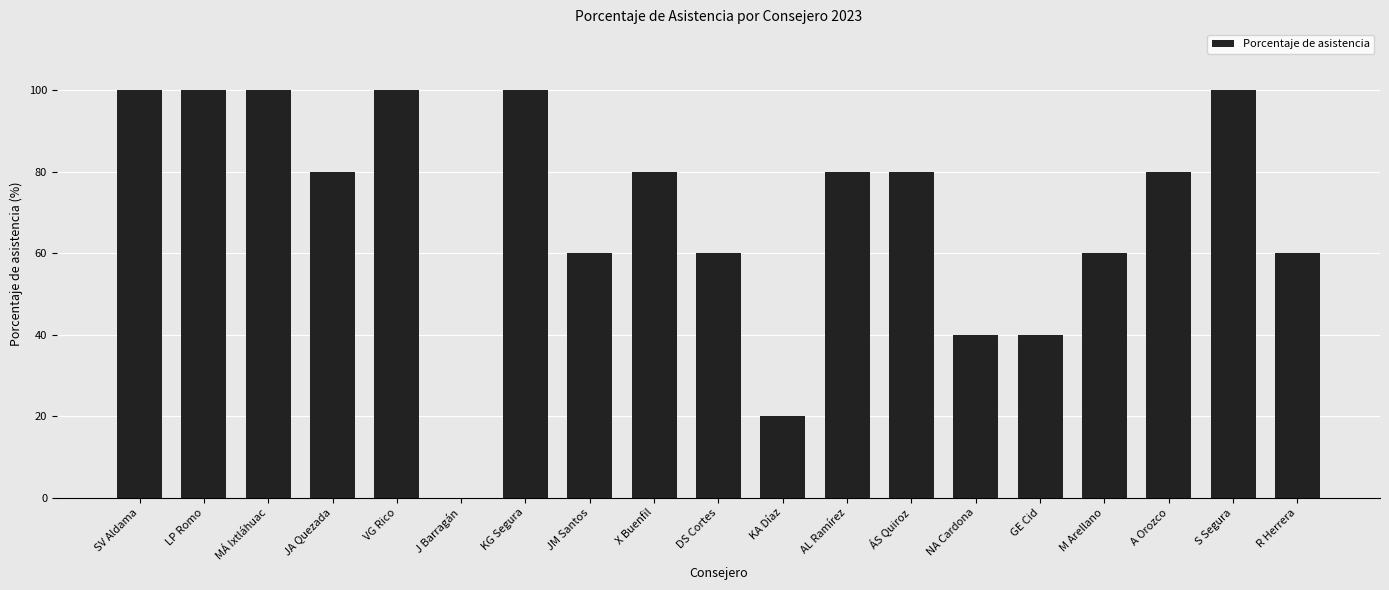

What value does the data have at ÁS Quiroz, to the nearest 5?

80